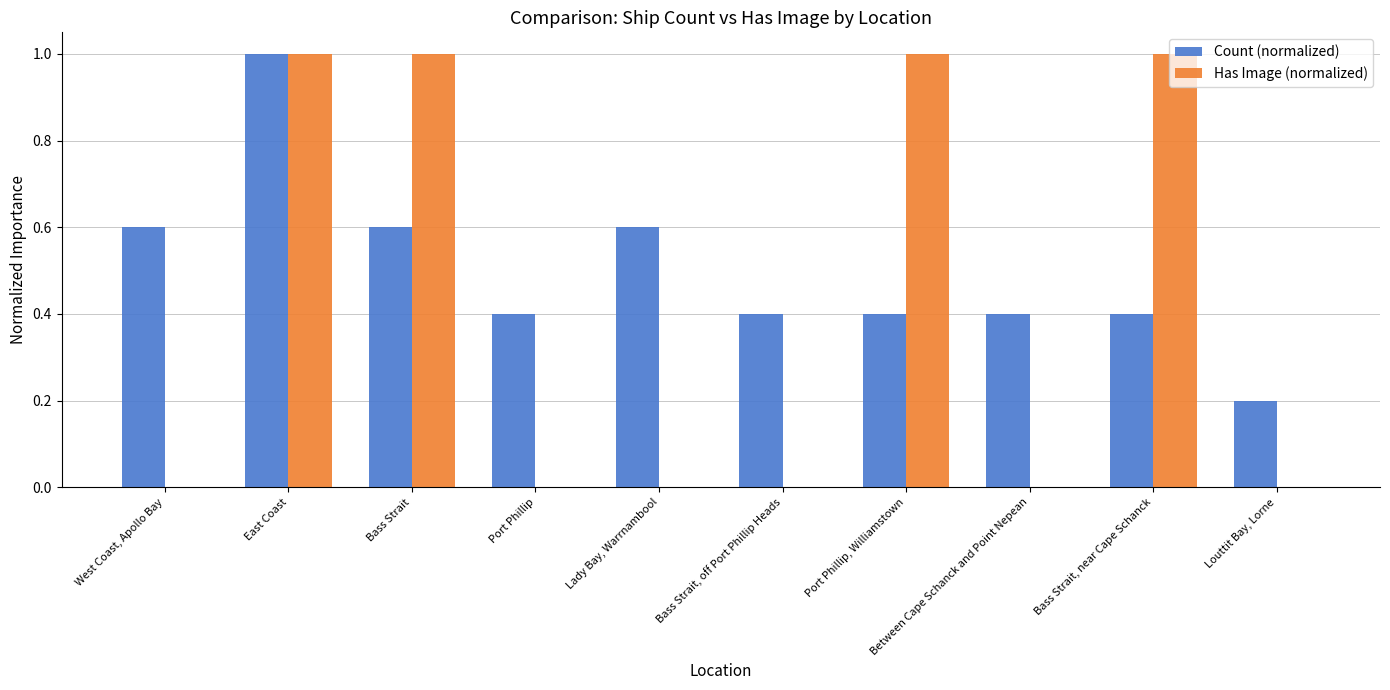

Is the value of Has Image (normalized) at Port Phillip, Williamstown greater than the value of Count (normalized) at Bass Strait, near Cape Schanck?

Yes